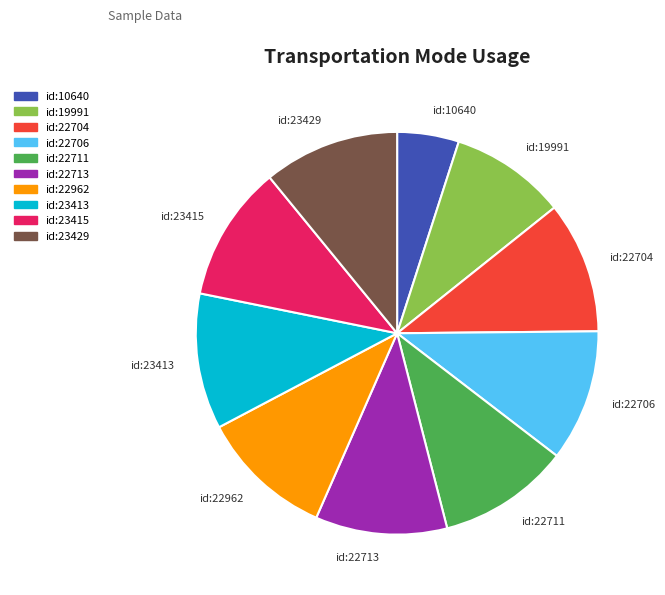

The id:22713 slice represents 1% of the pie. True or false?

False